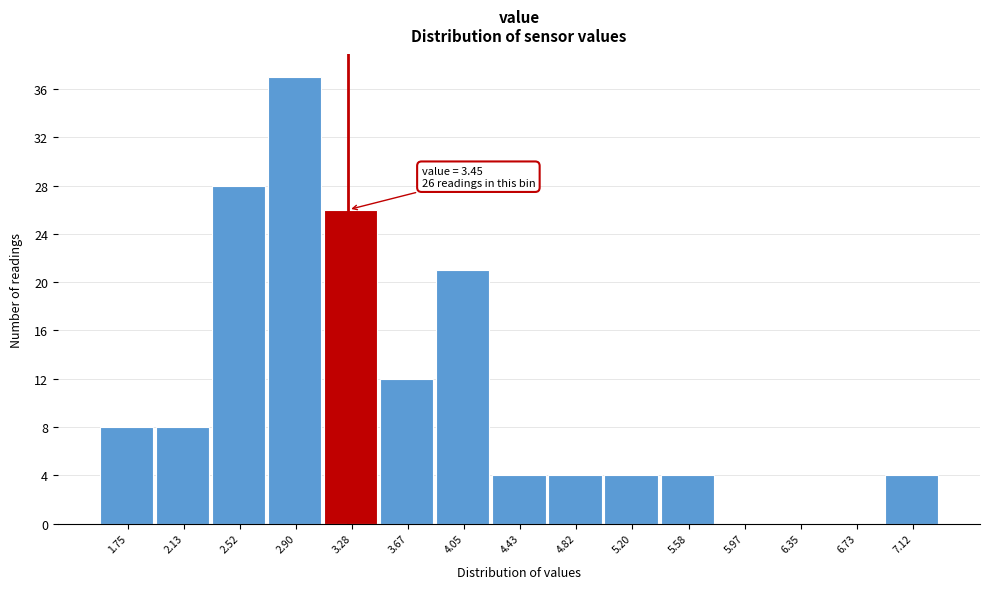

Reading left to right, transcribe all the data shown in this chart.

1.75=8	2.13=8	2.52=28	2.90=37	3.28=26	3.67=12	4.05=21	4.43=4	4.82=4	5.20=4	5.58=4	5.97=0	6.35=0	6.73=0	7.12=4